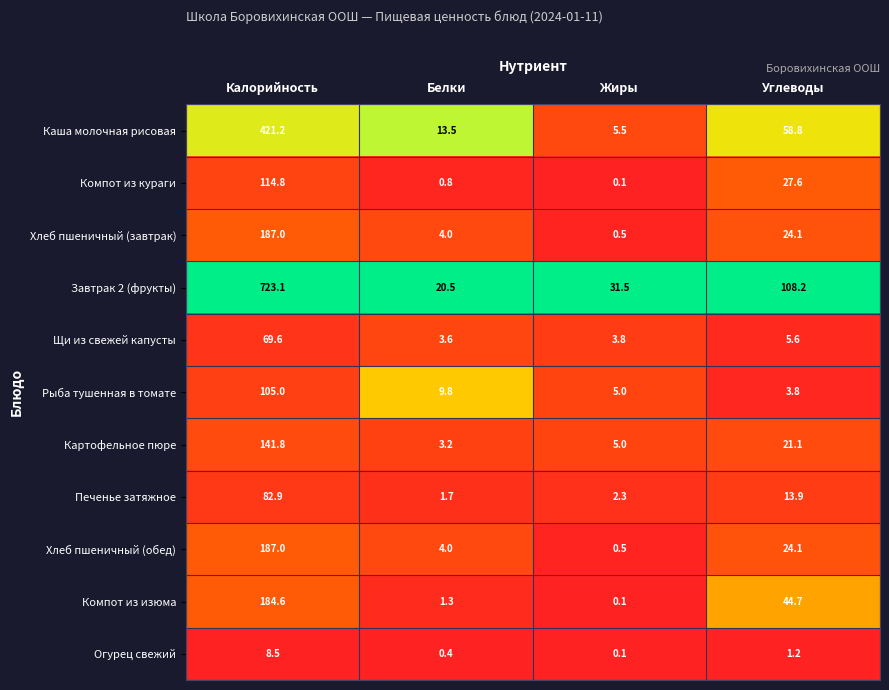

What is the difference between the maximum and minimum values in the Каша молочная рисовая series?

415.7